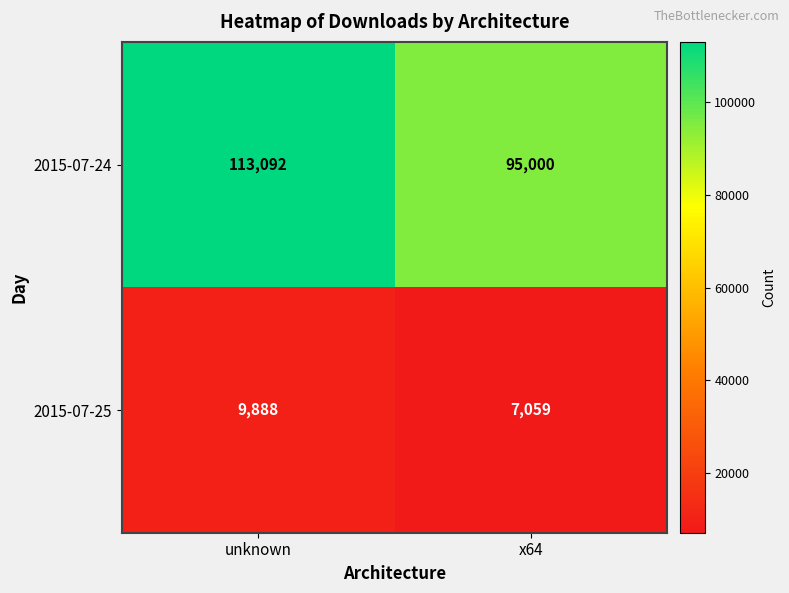

What is the difference between the 2015-07-24 values at x64 and unknown?

18092